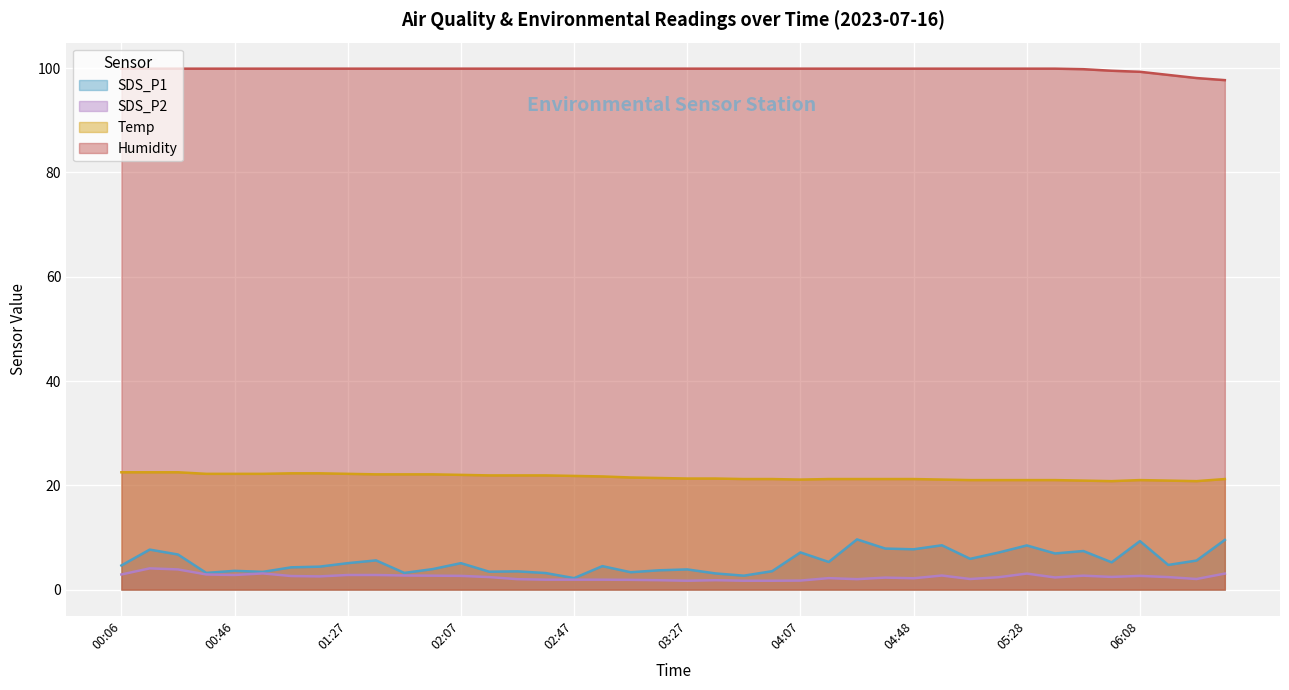

At which category is the sum across all series the highest?

00:16